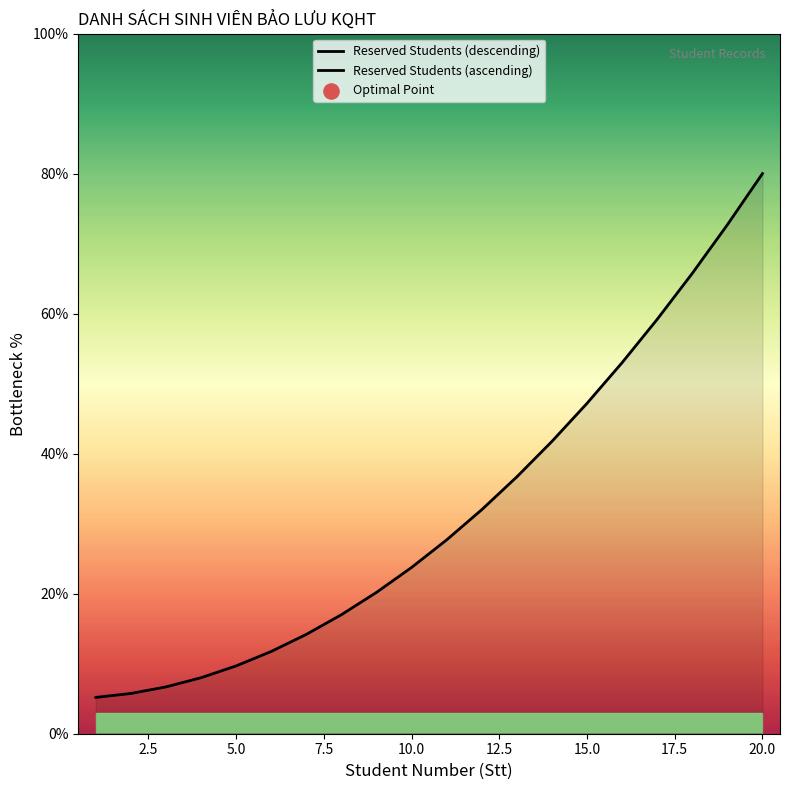

Which series has the largest total across all categories?

Reserved Students (ascending)